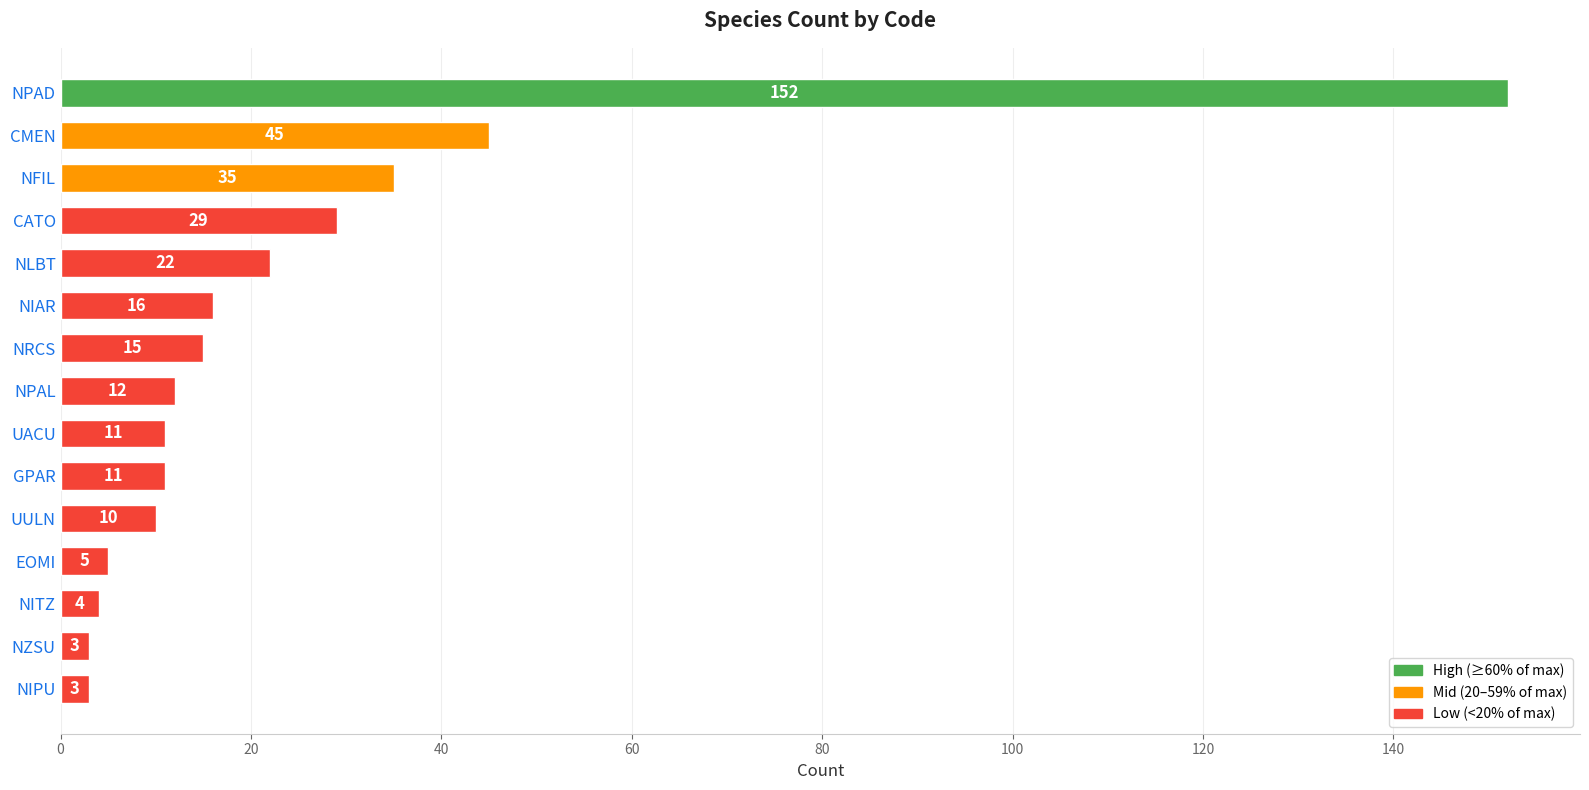

What is the label of the 3rd bar from the bottom?

NITZ